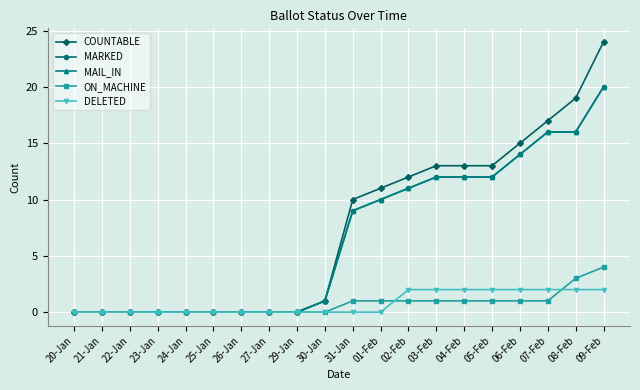

Is this an area chart (filled region under the line)?

No